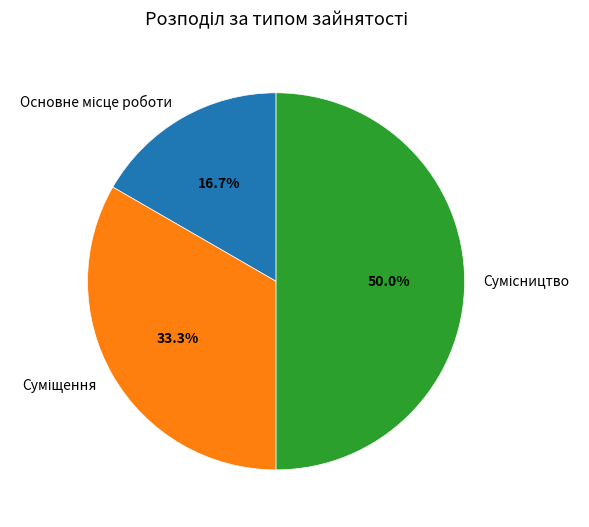

Is there any slice that represents more than half of the pie?

No